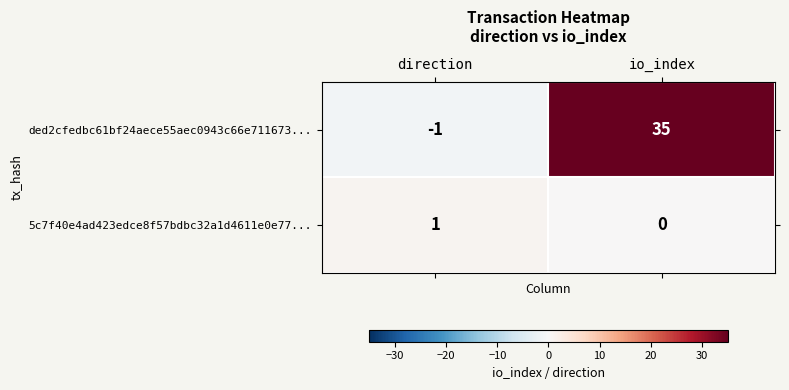

What is the difference between the maximum and minimum values in the ded2cfedbc61bf24aece55aec0943c66e711673... series?

36